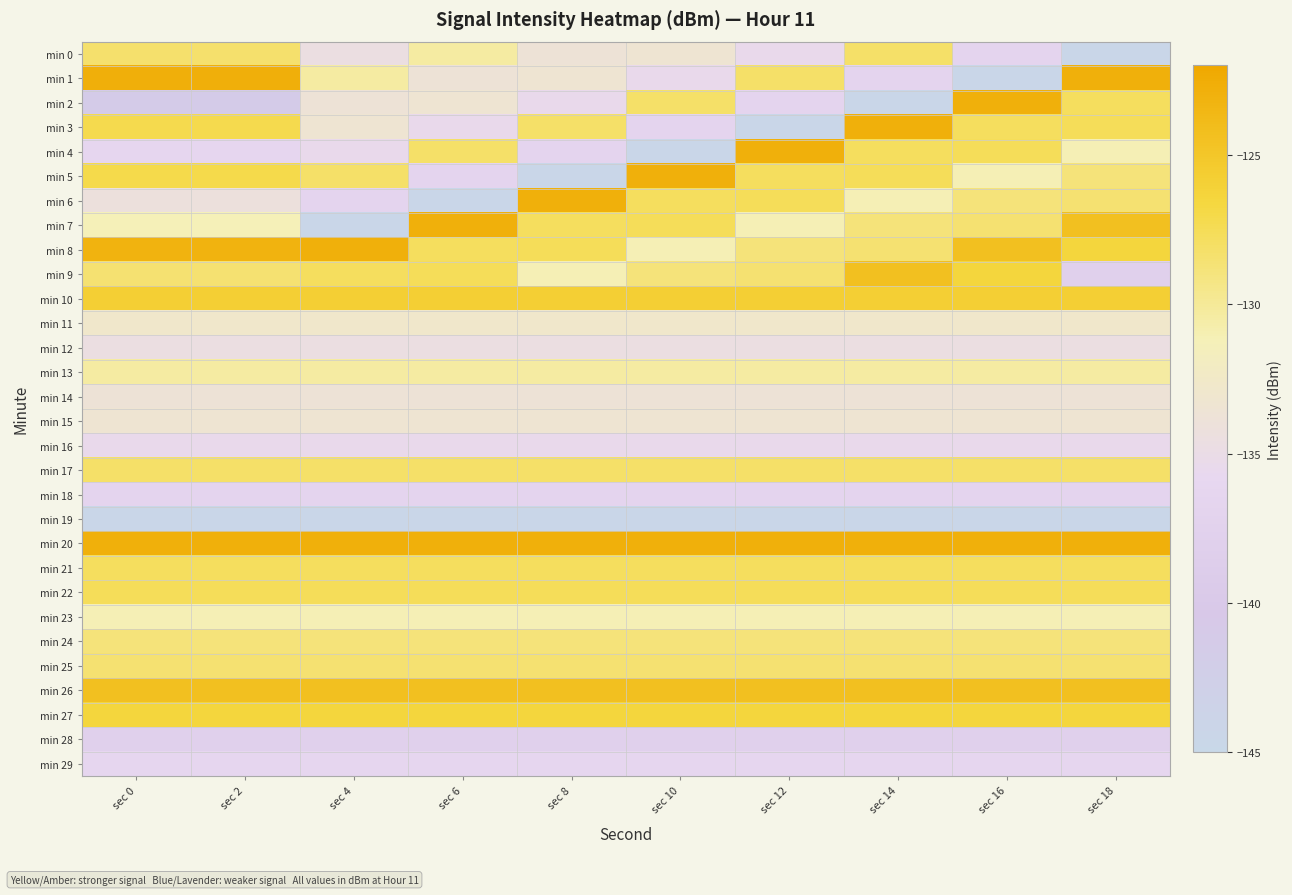

Reading left to right, transcribe all the data shown in this chart.

min 0: sec 0=-128.3	sec 2=-128.3	sec 4=-134.6	sec 6=-130.4	sec 8=-133.7	sec 10=-133.3	sec 12=-135.4	sec 14=-128.2	sec 16=-136.8	sec 18=-144.6
min 1: sec 0=-122.7	sec 2=-122.7	sec 4=-130.4	sec 6=-133.7	sec 8=-133.3	sec 10=-135.4	sec 12=-128.2	sec 14=-136.8	sec 16=-144.6	sec 18=-122.8
min 2: sec 0=-141.4	sec 2=-141.4	sec 4=-133.7	sec 6=-133.3	sec 8=-135.4	sec 10=-128.2	sec 12=-136.8	sec 14=-144.6	sec 16=-122.8	sec 18=-127.8
min 3: sec 0=-127.1	sec 2=-127.1	sec 4=-133.3	sec 6=-135.4	sec 8=-128.2	sec 10=-136.8	sec 12=-144.6	sec 14=-122.8	sec 16=-127.8	sec 18=-127.6
min 4: sec 0=-136.3	sec 2=-136.3	sec 4=-135.4	sec 6=-128.2	sec 8=-136.8	sec 10=-144.6	sec 12=-122.8	sec 14=-127.8	sec 16=-127.6	sec 18=-131.2
min 5: sec 0=-127.1	sec 2=-127.1	sec 4=-128.2	sec 6=-136.8	sec 8=-144.6	sec 10=-122.8	sec 12=-127.8	sec 14=-127.6	sec 16=-131.2	sec 18=-128.8
min 6: sec 0=-134.2	sec 2=-134.2	sec 4=-136.8	sec 6=-144.6	sec 8=-122.8	sec 10=-127.8	sec 12=-127.6	sec 14=-131.2	sec 16=-128.8	sec 18=-128.5
min 7: sec 0=-131.2	sec 2=-131.2	sec 4=-144.6	sec 6=-122.8	sec 8=-127.8	sec 10=-127.6	sec 12=-131.2	sec 14=-128.8	sec 16=-128.5	sec 18=-124.4
min 8: sec 0=-123.1	sec 2=-123.1	sec 4=-122.8	sec 6=-127.8	sec 8=-127.6	sec 10=-131.2	sec 12=-128.8	sec 14=-128.5	sec 16=-124.4	sec 18=-126.5
min 9: sec 0=-128.5	sec 2=-128.5	sec 4=-127.8	sec 6=-127.6	sec 8=-131.2	sec 10=-128.8	sec 12=-128.5	sec 14=-124.4	sec 16=-126.5	sec 18=-137.9
min 10: sec 0=-125.8	sec 2=-125.8	sec 4=-125.8	sec 6=-125.8	sec 8=-125.8	sec 10=-125.8	sec 12=-125.8	sec 14=-125.8	sec 16=-125.8	sec 18=-125.8
min 11: sec 0=-132.9	sec 2=-132.9	sec 4=-132.9	sec 6=-132.9	sec 8=-132.9	sec 10=-132.9	sec 12=-132.9	sec 14=-132.9	sec 16=-132.9	sec 18=-132.9
min 12: sec 0=-134.6	sec 2=-134.6	sec 4=-134.6	sec 6=-134.6	sec 8=-134.6	sec 10=-134.6	sec 12=-134.6	sec 14=-134.6	sec 16=-134.6	sec 18=-134.6
min 13: sec 0=-130.4	sec 2=-130.4	sec 4=-130.4	sec 6=-130.4	sec 8=-130.4	sec 10=-130.4	sec 12=-130.4	sec 14=-130.4	sec 16=-130.4	sec 18=-130.4
min 14: sec 0=-133.7	sec 2=-133.7	sec 4=-133.7	sec 6=-133.7	sec 8=-133.7	sec 10=-133.7	sec 12=-133.7	sec 14=-133.7	sec 16=-133.7	sec 18=-133.7
min 15: sec 0=-133.3	sec 2=-133.3	sec 4=-133.3	sec 6=-133.3	sec 8=-133.3	sec 10=-133.3	sec 12=-133.3	sec 14=-133.3	sec 16=-133.3	sec 18=-133.3
min 16: sec 0=-135.4	sec 2=-135.4	sec 4=-135.4	sec 6=-135.4	sec 8=-135.4	sec 10=-135.4	sec 12=-135.4	sec 14=-135.4	sec 16=-135.4	sec 18=-135.4
min 17: sec 0=-128.2	sec 2=-128.2	sec 4=-128.2	sec 6=-128.2	sec 8=-128.2	sec 10=-128.2	sec 12=-128.2	sec 14=-128.2	sec 16=-128.2	sec 18=-128.2
min 18: sec 0=-136.8	sec 2=-136.8	sec 4=-136.8	sec 6=-136.8	sec 8=-136.8	sec 10=-136.8	sec 12=-136.8	sec 14=-136.8	sec 16=-136.8	sec 18=-136.8
min 19: sec 0=-144.6	sec 2=-144.6	sec 4=-144.6	sec 6=-144.6	sec 8=-144.6	sec 10=-144.6	sec 12=-144.6	sec 14=-144.6	sec 16=-144.6	sec 18=-144.6
min 20: sec 0=-122.8	sec 2=-122.8	sec 4=-122.8	sec 6=-122.8	sec 8=-122.8	sec 10=-122.8	sec 12=-122.8	sec 14=-122.8	sec 16=-122.8	sec 18=-122.8
min 21: sec 0=-127.8	sec 2=-127.8	sec 4=-127.8	sec 6=-127.8	sec 8=-127.8	sec 10=-127.8	sec 12=-127.8	sec 14=-127.8	sec 16=-127.8	sec 18=-127.8
min 22: sec 0=-127.6	sec 2=-127.6	sec 4=-127.6	sec 6=-127.6	sec 8=-127.6	sec 10=-127.6	sec 12=-127.6	sec 14=-127.6	sec 16=-127.6	sec 18=-127.6
min 23: sec 0=-131.2	sec 2=-131.2	sec 4=-131.2	sec 6=-131.2	sec 8=-131.2	sec 10=-131.2	sec 12=-131.2	sec 14=-131.2	sec 16=-131.2	sec 18=-131.2
min 24: sec 0=-128.8	sec 2=-128.8	sec 4=-128.8	sec 6=-128.8	sec 8=-128.8	sec 10=-128.8	sec 12=-128.8	sec 14=-128.8	sec 16=-128.8	sec 18=-128.8
min 25: sec 0=-128.5	sec 2=-128.5	sec 4=-128.5	sec 6=-128.5	sec 8=-128.5	sec 10=-128.5	sec 12=-128.5	sec 14=-128.5	sec 16=-128.5	sec 18=-128.5
min 26: sec 0=-124.4	sec 2=-124.4	sec 4=-124.4	sec 6=-124.4	sec 8=-124.4	sec 10=-124.4	sec 12=-124.4	sec 14=-124.4	sec 16=-124.4	sec 18=-124.4
min 27: sec 0=-126.5	sec 2=-126.5	sec 4=-126.5	sec 6=-126.5	sec 8=-126.5	sec 10=-126.5	sec 12=-126.5	sec 14=-126.5	sec 16=-126.5	sec 18=-126.5
min 28: sec 0=-137.9	sec 2=-137.9	sec 4=-137.9	sec 6=-137.9	sec 8=-137.9	sec 10=-137.9	sec 12=-137.9	sec 14=-137.9	sec 16=-137.9	sec 18=-137.9
min 29: sec 0=-136.2	sec 2=-136.2	sec 4=-136.2	sec 6=-136.2	sec 8=-136.2	sec 10=-136.2	sec 12=-136.2	sec 14=-136.2	sec 16=-136.2	sec 18=-136.2